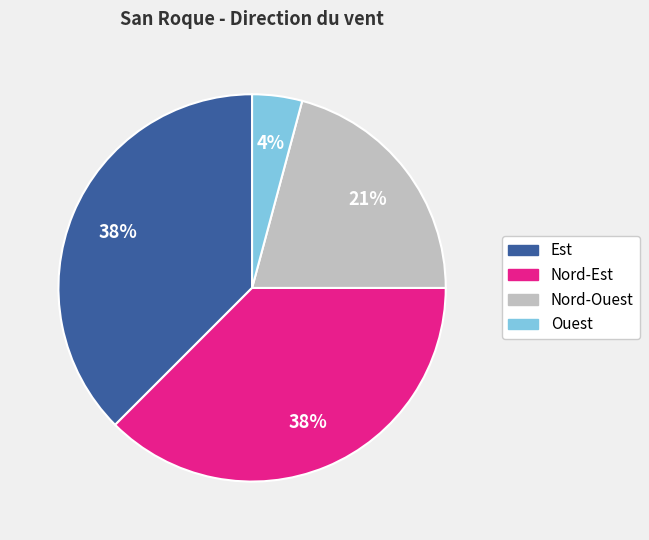

Does any single category account for the majority?

No